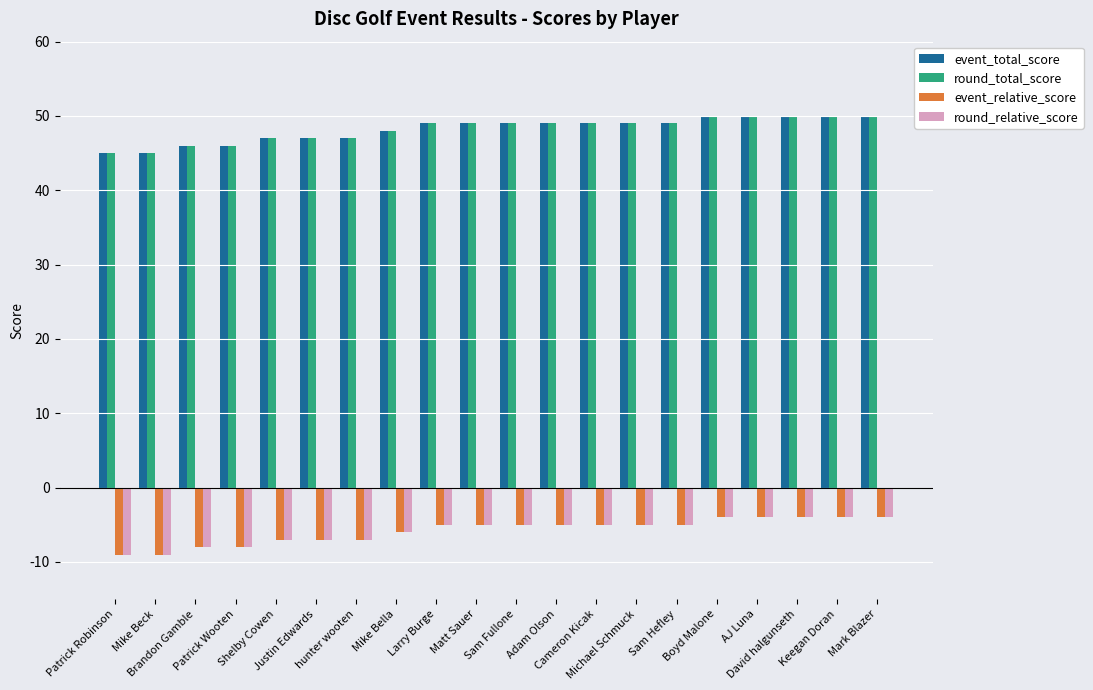

What is the label of the 18th bar from the left?

David halgunseth